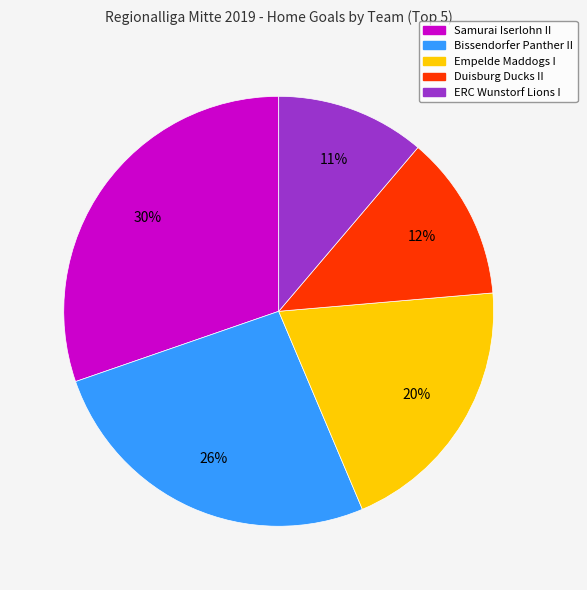

Is there a majority slice in this chart?

No